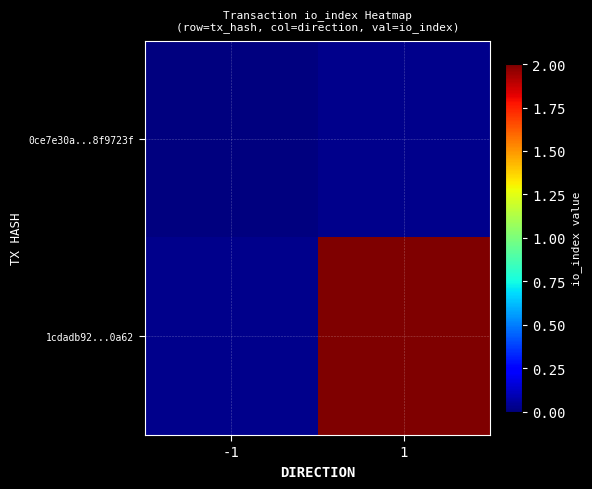

Reading right to left, list all the values displayed in this chart.

0ce7e30a...8f9723f: 1=-999	-1=0
1cdadb92...0a62: 1=2	-1=-999